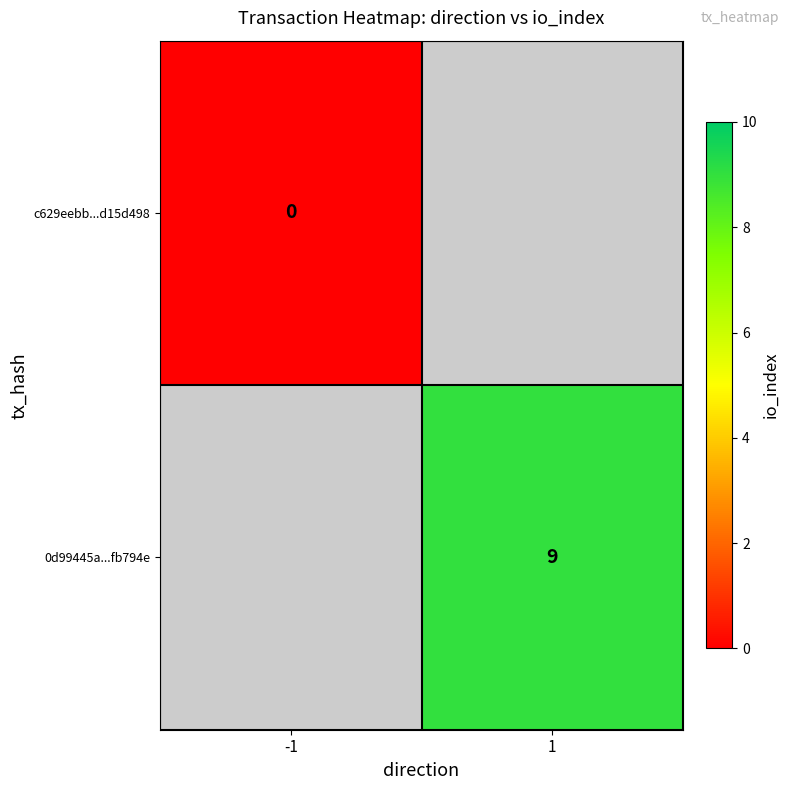

How many distinct data groups are displayed?

2